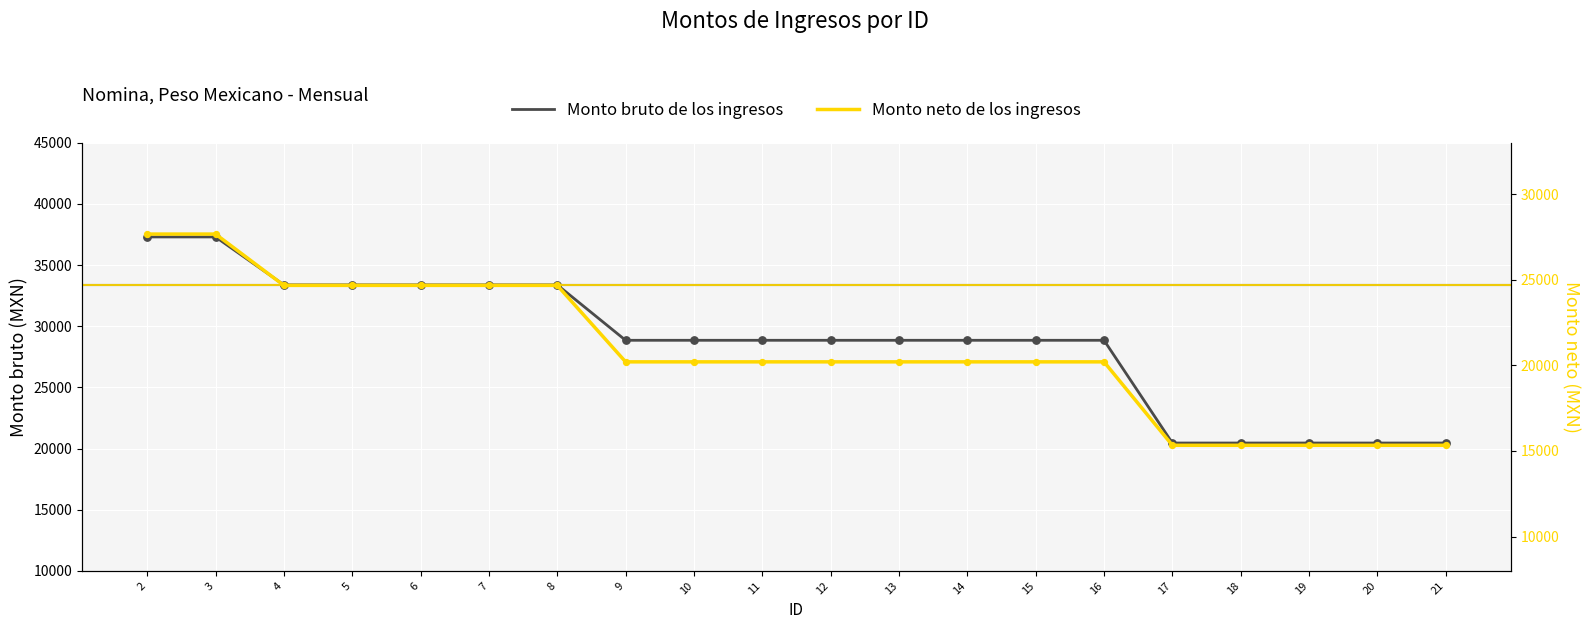

At which category is the sum across all series the highest?

2